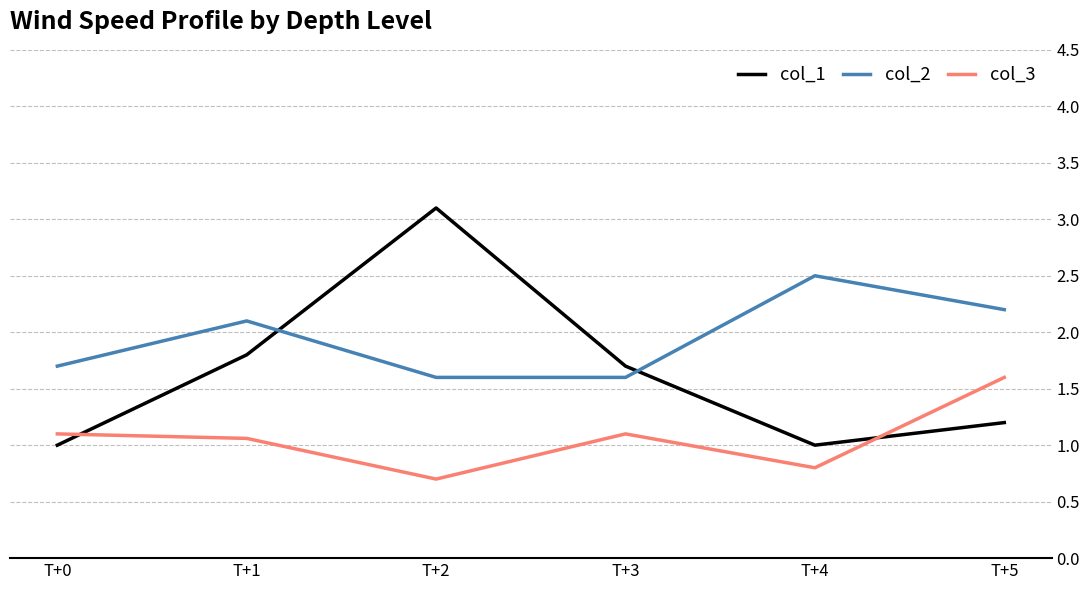

How many lines are shown in the chart?

3